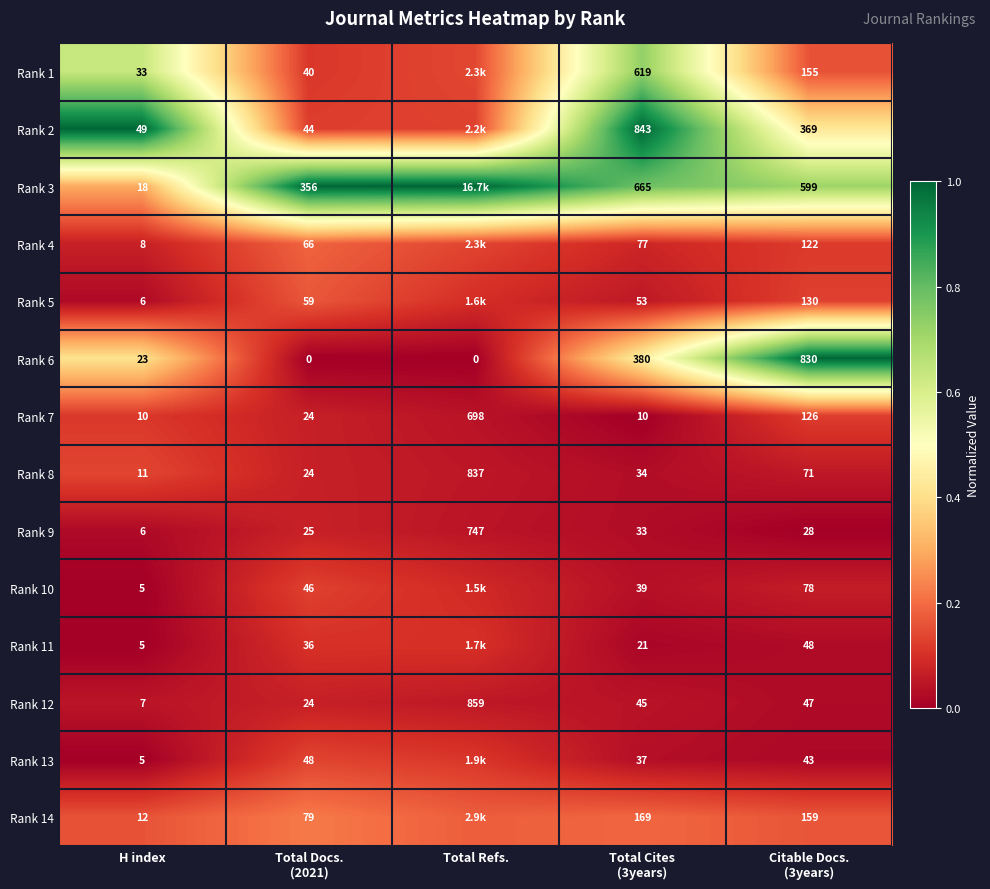

At which label does Rank 12 reach its peak?

Total Refs.